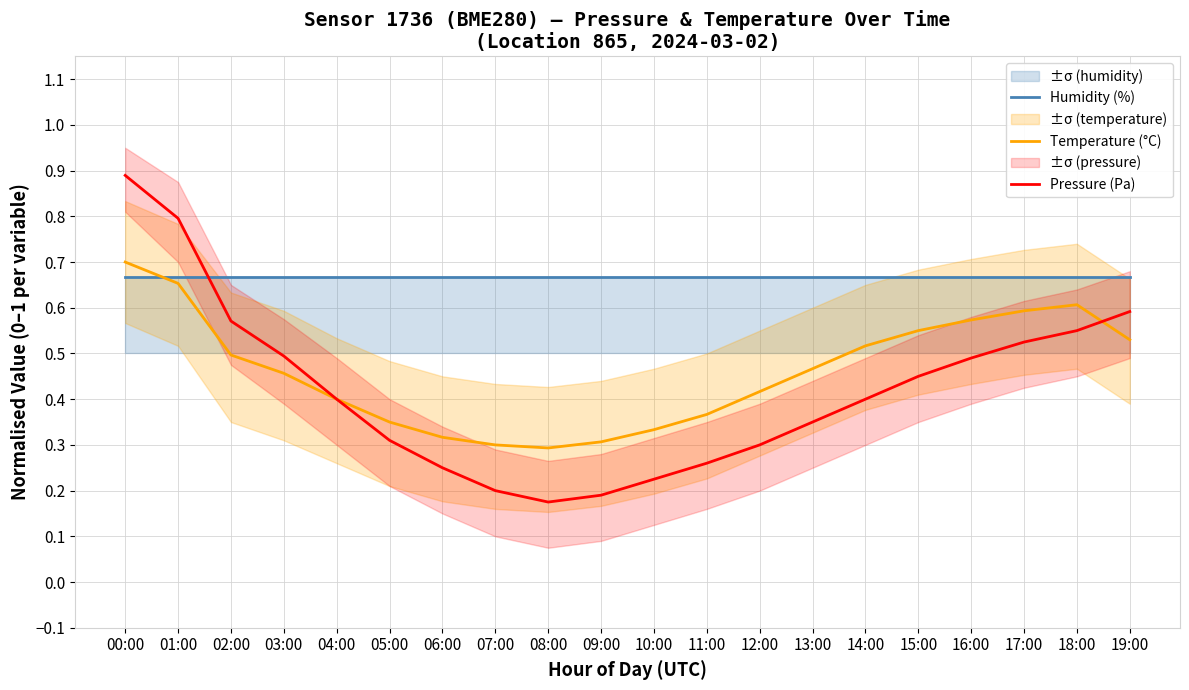

Reading right to left, transcribe all the data shown in this chart.

Humidity (%): 0.7	0.7	0.7	0.7	0.7	0.7	0.7	0.7	0.7	0.7	0.7	0.7	0.7	0.7	0.7	0.7	0.7	0.7	0.7	0.7
Temperature (°C): 0.5	0.6	0.6	0.6	0.6	0.5	0.5	0.4	0.4	0.3	0.3	0.3	0.3	0.3	0.3	0.4	0.5	0.5	0.7	0.7
Pressure (Pa): 0.6	0.6	0.5	0.5	0.5	0.4	0.3	0.3	0.3	0.2	0.2	0.2	0.2	0.2	0.3	0.4	0.5	0.6	0.8	0.9